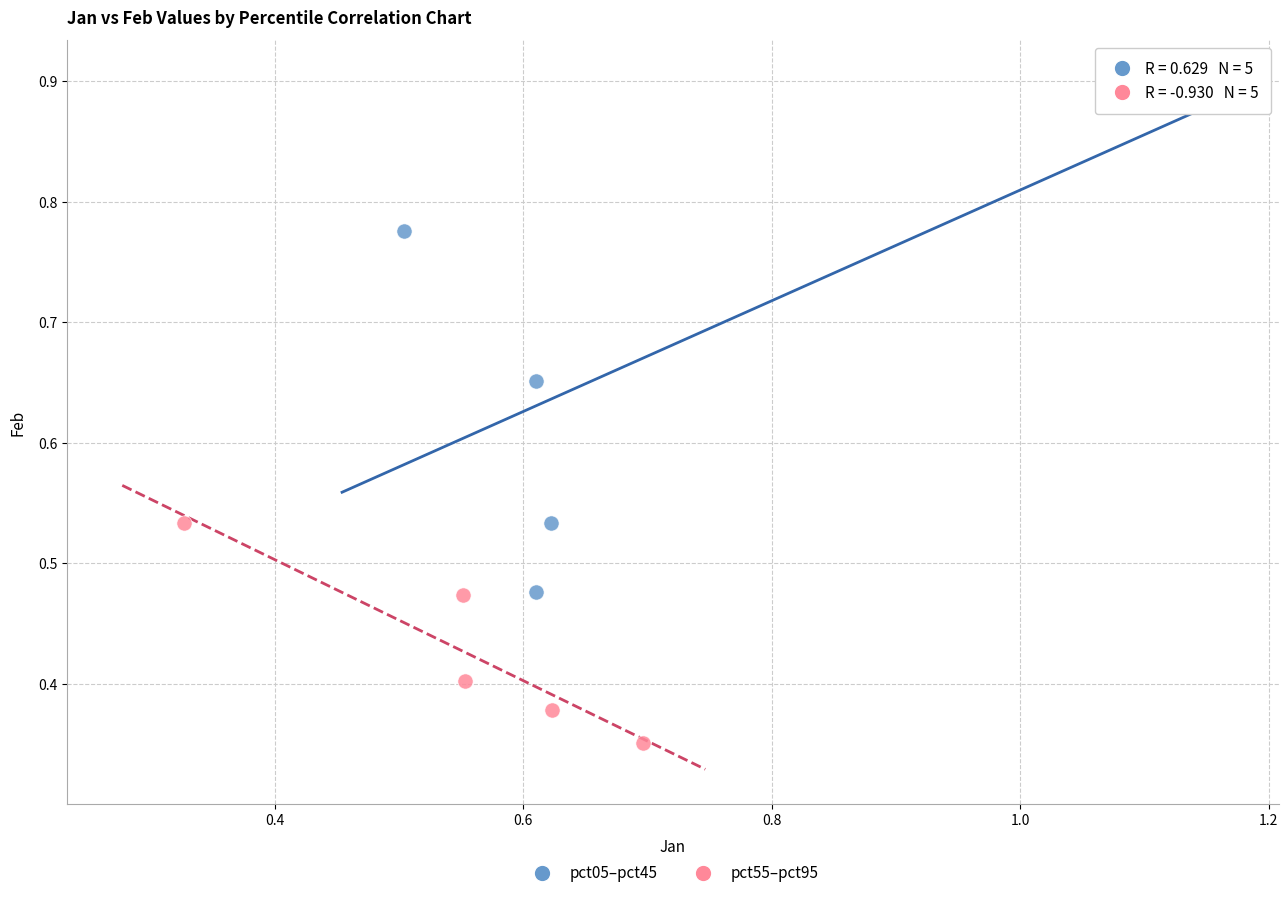

Which series contains the lowest Y value?

pct55–pct95